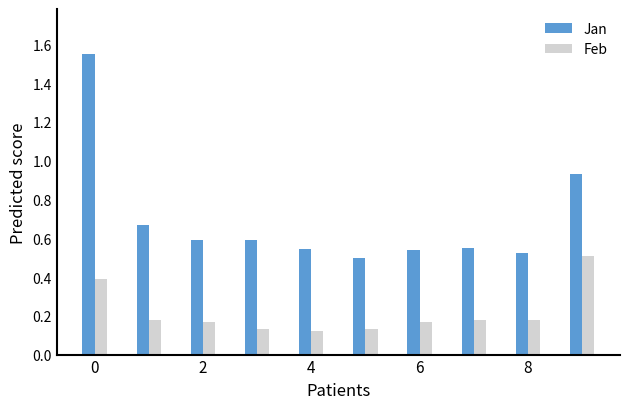

At how many categories does at least one series exceed 1?

1